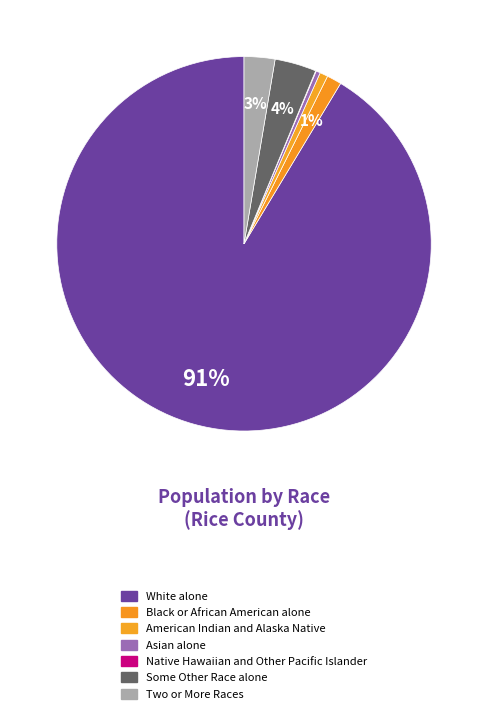

What is the smallest slice in the pie chart?

Native Hawaiian and Other Pacific